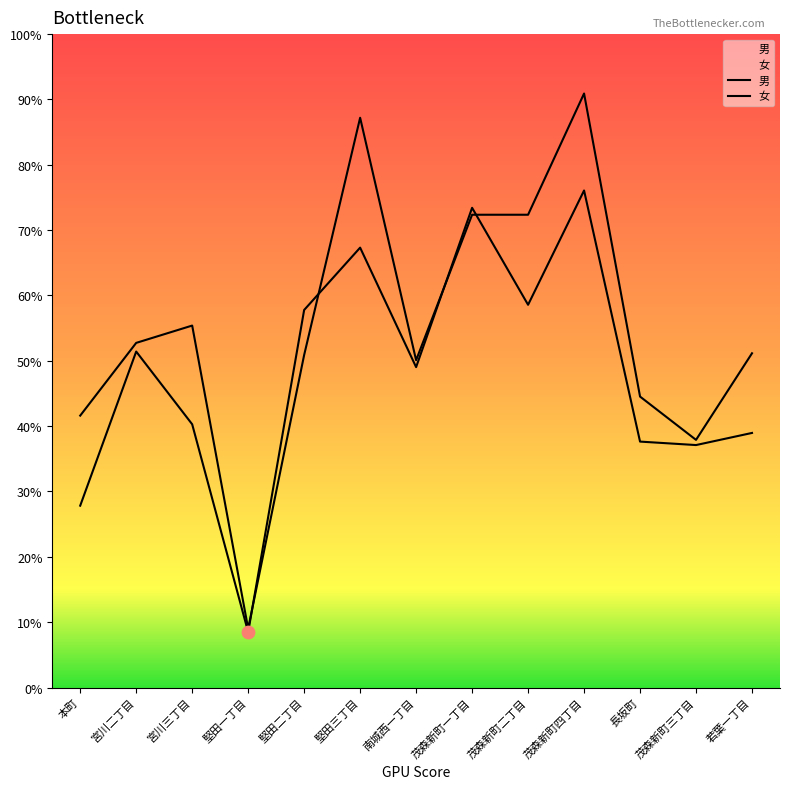

What are all the series names shown in the legend?

男, 女